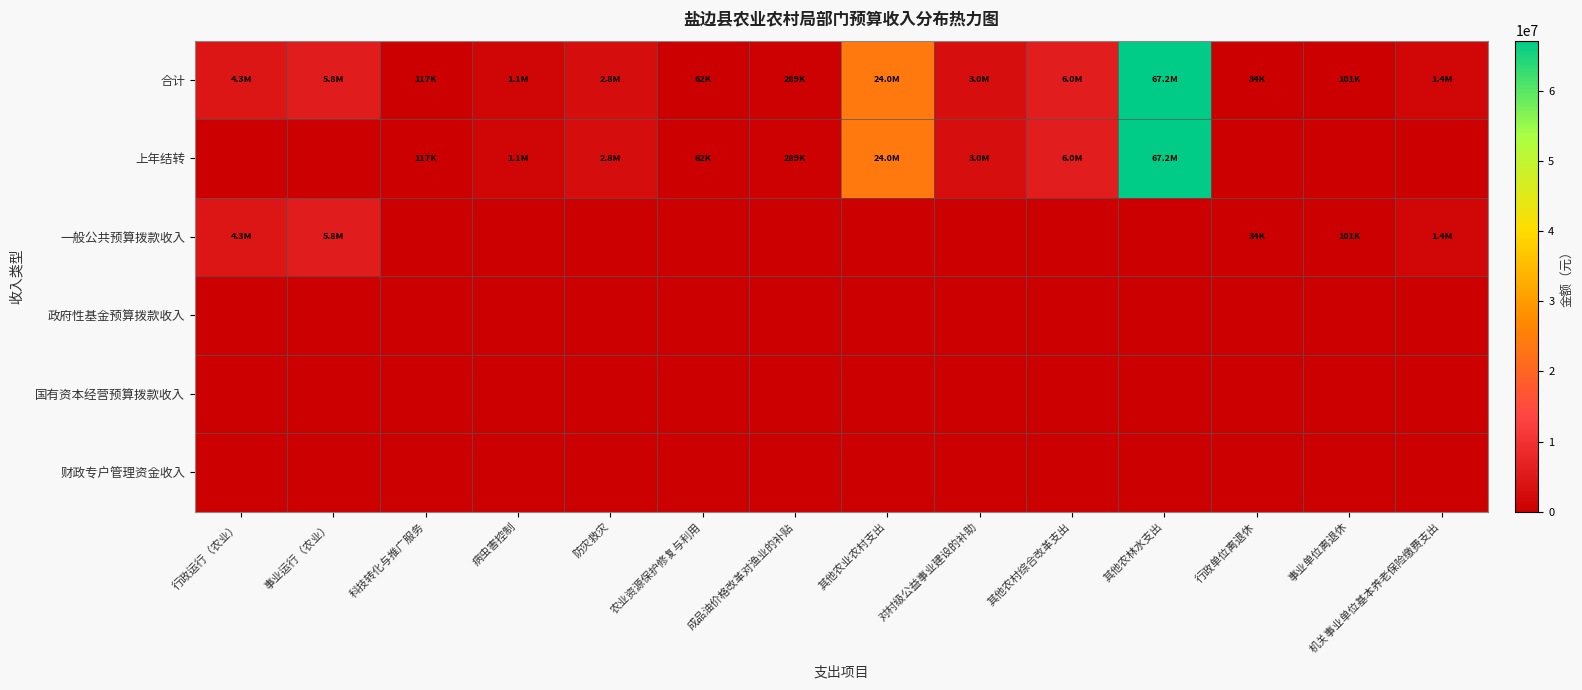

Reading left to right, list all the values displayed in this chart.

合计: 行政运行（农业）=4310383	事业运行（农业）=5763636	科技转化与推广服务=117438	病虫害控制=1072600	防灾救灾=2803100	农业资源保护修复与利用=61920	成品油价格改革对渔业的补贴=289000	其他农业农村支出=23991892	对村级公益事业建设的补助=3000000	其他农村综合改革支出=6000000	其他农林水支出=67195615	行政单位离退休=34000	事业单位离退休=101156	机关事业单位基本养老保险缴费支出=1381838
上年结转: 行政运行（农业）=0	事业运行（农业）=0	科技转化与推广服务=117438	病虫害控制=1072600	防灾救灾=2803100	农业资源保护修复与利用=61920	成品油价格改革对渔业的补贴=289000	其他农业农村支出=23991892	对村级公益事业建设的补助=3000000	其他农村综合改革支出=6000000	其他农林水支出=67195615	行政单位离退休=0	事业单位离退休=0	机关事业单位基本养老保险缴费支出=0
一般公共预算拨款收入: 行政运行（农业）=4310383	事业运行（农业）=5763636	科技转化与推广服务=0	病虫害控制=0	防灾救灾=0	农业资源保护修复与利用=0	成品油价格改革对渔业的补贴=0	其他农业农村支出=0	对村级公益事业建设的补助=0	其他农村综合改革支出=0	其他农林水支出=0	行政单位离退休=34000	事业单位离退休=101156	机关事业单位基本养老保险缴费支出=1381838
政府性基金预算拨款收入: 行政运行（农业）=0	事业运行（农业）=0	科技转化与推广服务=0	病虫害控制=0	防灾救灾=0	农业资源保护修复与利用=0	成品油价格改革对渔业的补贴=0	其他农业农村支出=0	对村级公益事业建设的补助=0	其他农村综合改革支出=0	其他农林水支出=0	行政单位离退休=0	事业单位离退休=0	机关事业单位基本养老保险缴费支出=0
国有资本经营预算拨款收入: 行政运行（农业）=0	事业运行（农业）=0	科技转化与推广服务=0	病虫害控制=0	防灾救灾=0	农业资源保护修复与利用=0	成品油价格改革对渔业的补贴=0	其他农业农村支出=0	对村级公益事业建设的补助=0	其他农村综合改革支出=0	其他农林水支出=0	行政单位离退休=0	事业单位离退休=0	机关事业单位基本养老保险缴费支出=0
财政专户管理资金收入: 行政运行（农业）=0	事业运行（农业）=0	科技转化与推广服务=0	病虫害控制=0	防灾救灾=0	农业资源保护修复与利用=0	成品油价格改革对渔业的补贴=0	其他农业农村支出=0	对村级公益事业建设的补助=0	其他农村综合改革支出=0	其他农林水支出=0	行政单位离退休=0	事业单位离退休=0	机关事业单位基本养老保险缴费支出=0